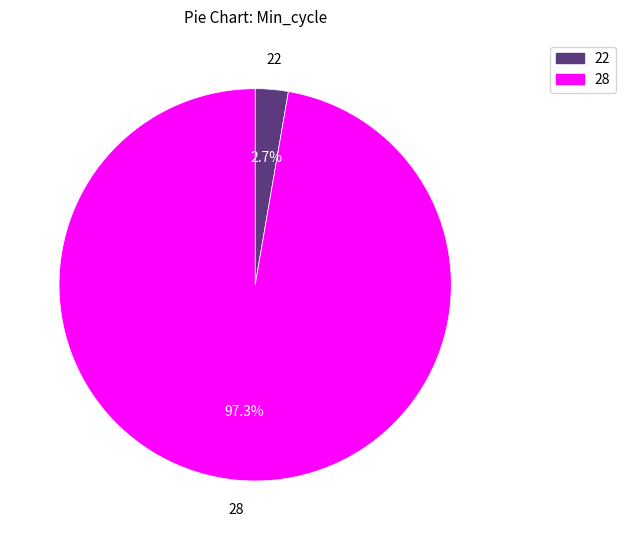

Is there any slice that represents more than half of the pie?

Yes